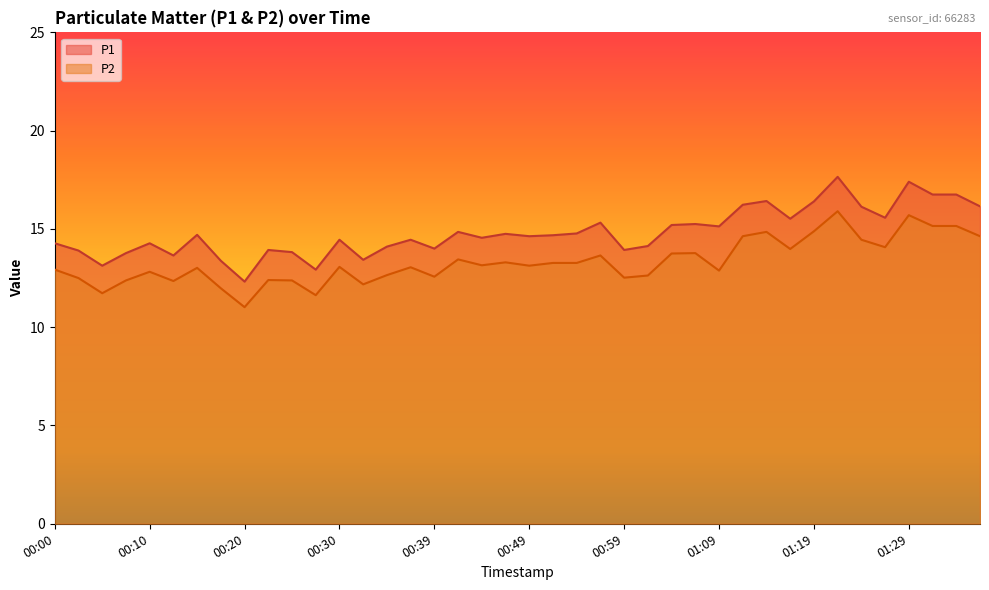

At which category is the sum across all series the highest?

01:22